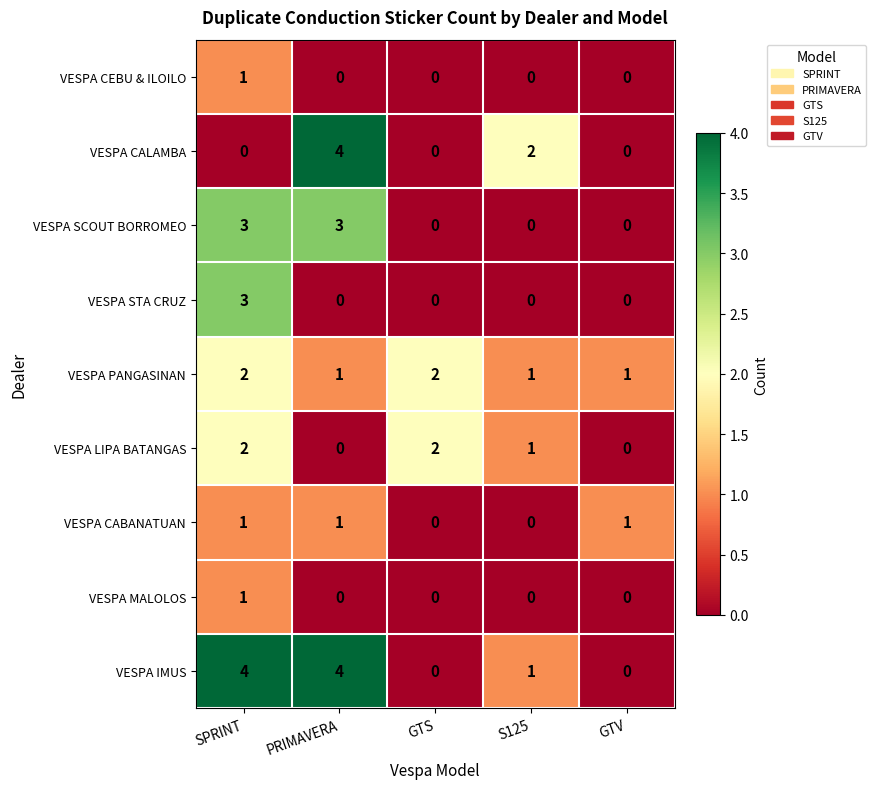

Which category has the highest value in the VESPA MALOLOS series?

SPRINT